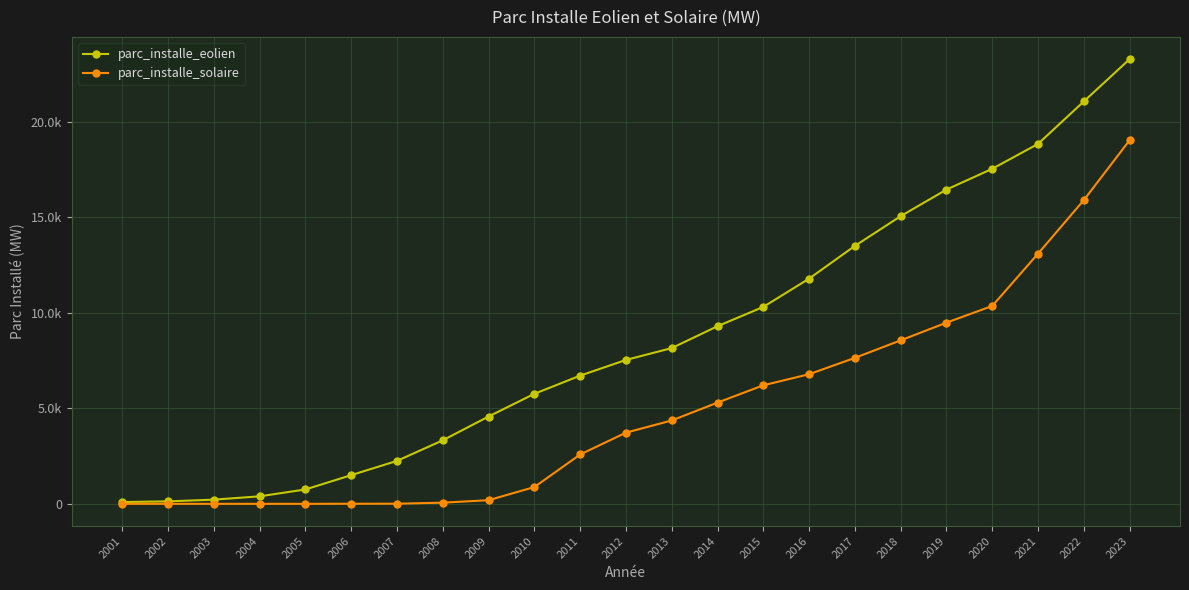

True or false: parc_installe_solaire has a value of 61.0 at 2008.

True